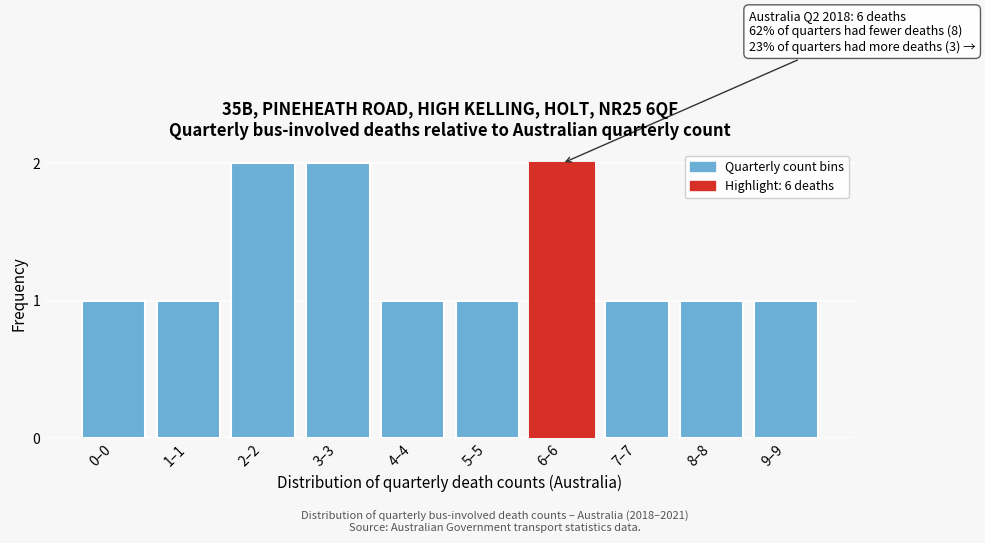

Reading left to right, transcribe all the data shown in this chart.

1	1	2	2	1	1	2	1	1	1